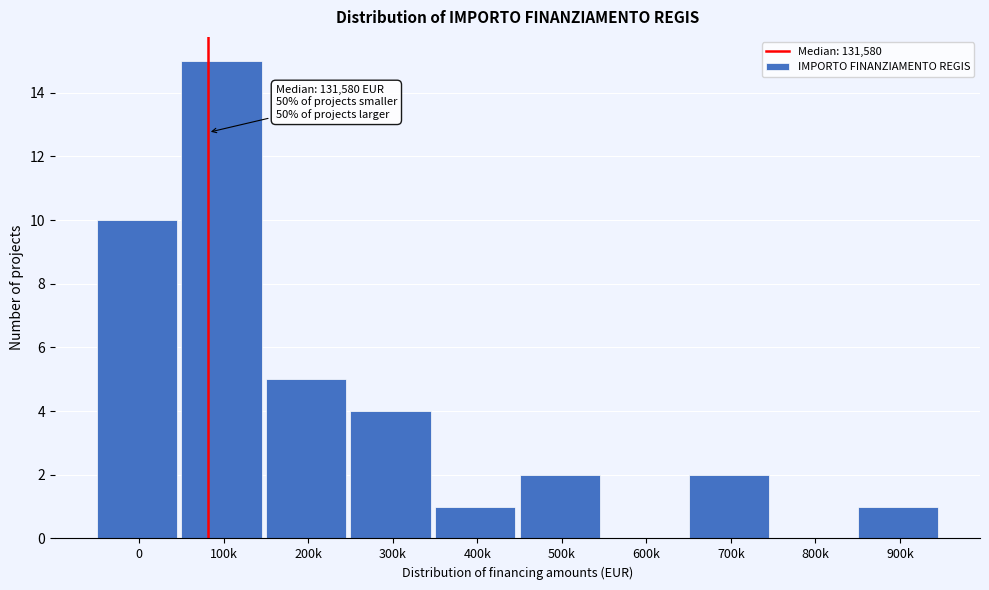

Reading left to right, transcribe all the data shown in this chart.

0=10	100k=15	200k=5	300k=4	400k=1	500k=2	600k=0	700k=2	800k=0	900k=1